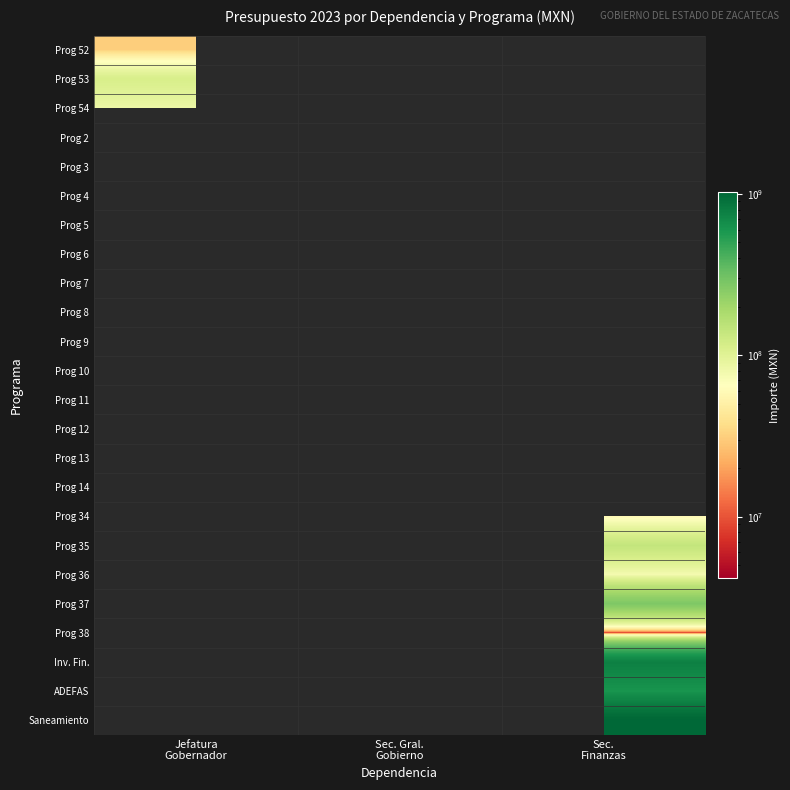

Is the value of Prog 6 at Sec. Finanzas greater than the value of Prog 36 at Sec. Gral. Gobierno?

No